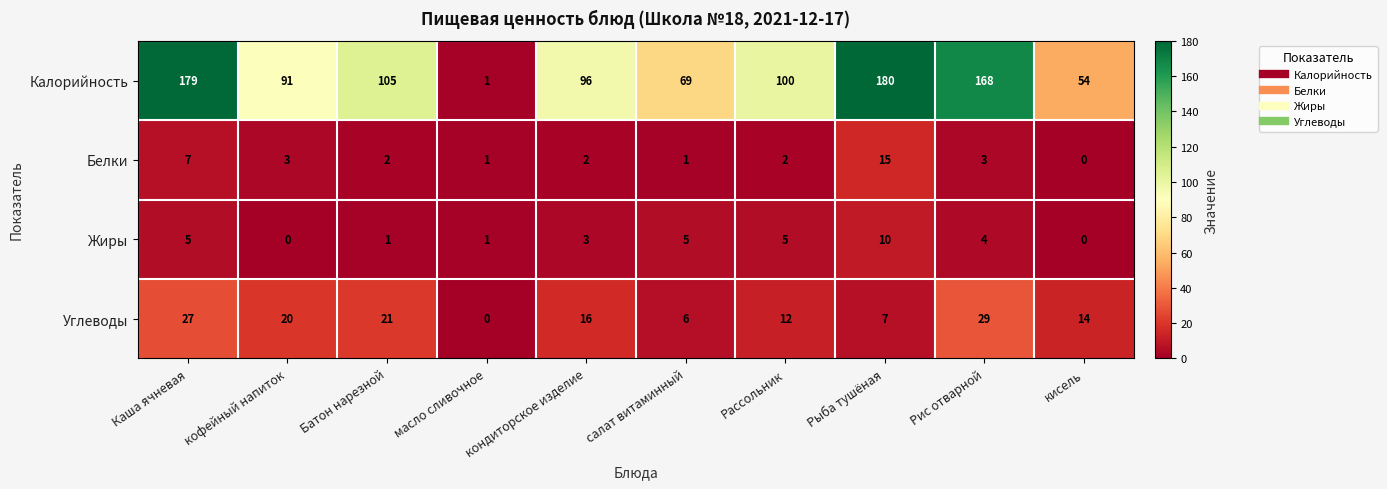

Read the Калорийность value at кондиторское изделие, to the nearest 10.

100